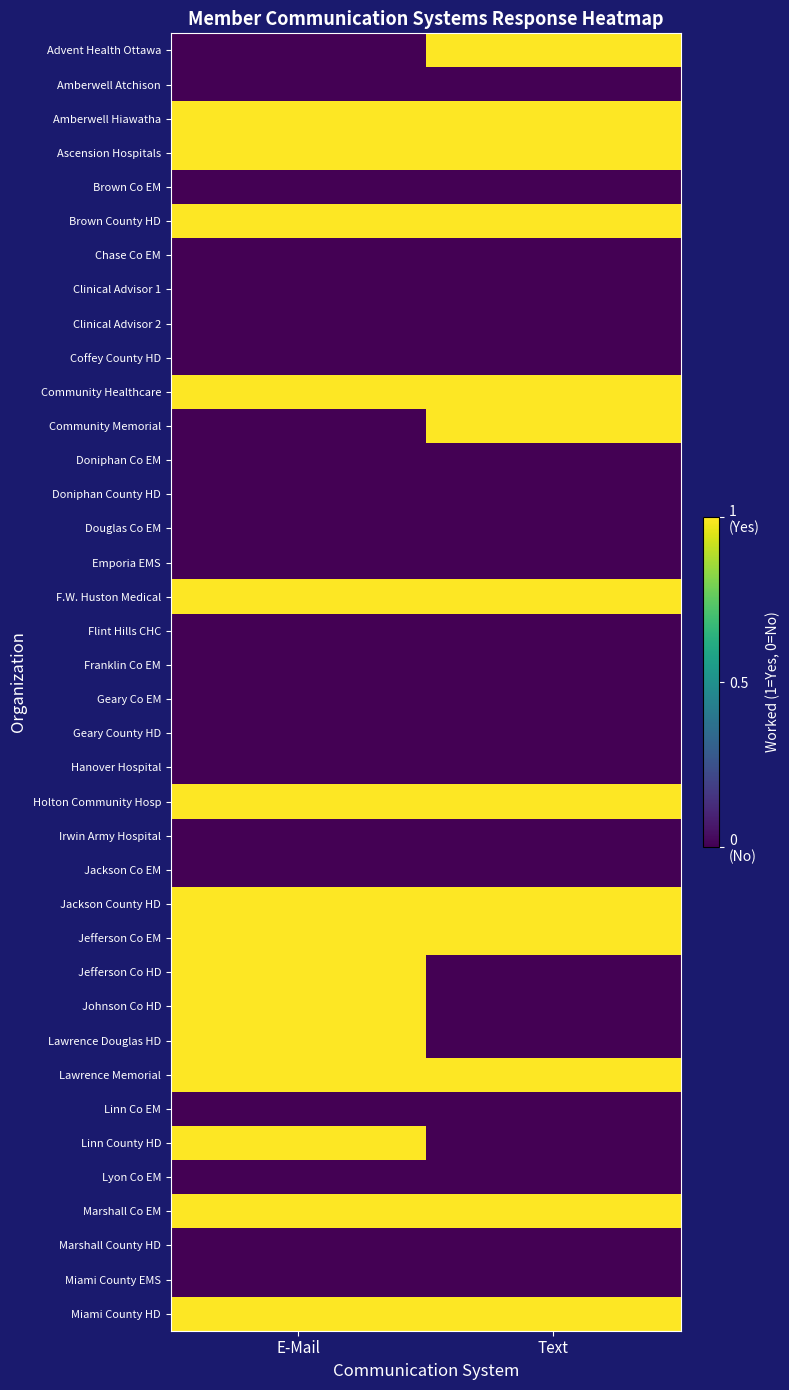

How many distinct data groups are displayed?

38